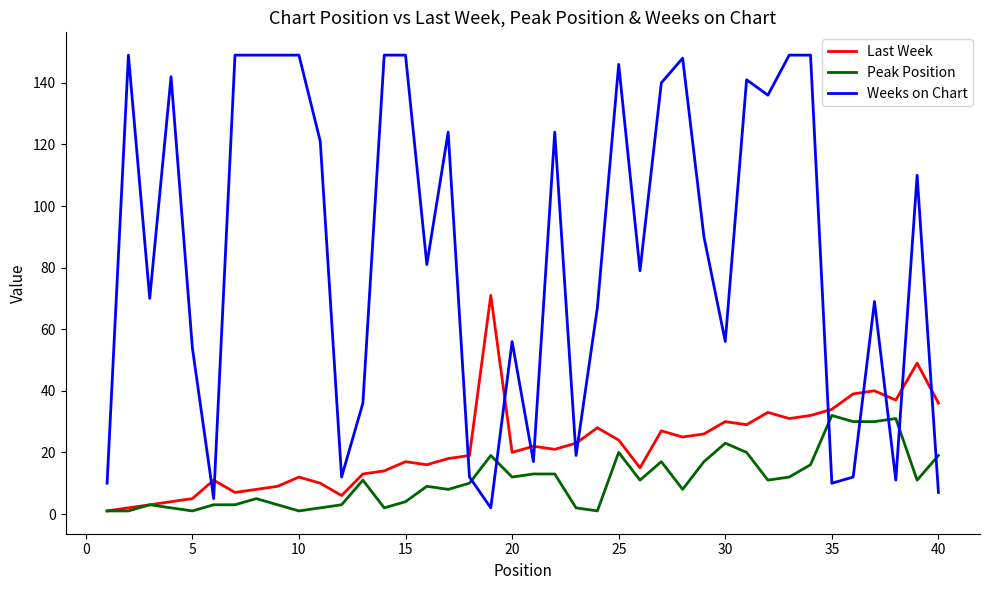

True or false: Peak Position has more than 2 interior local peaks.

True